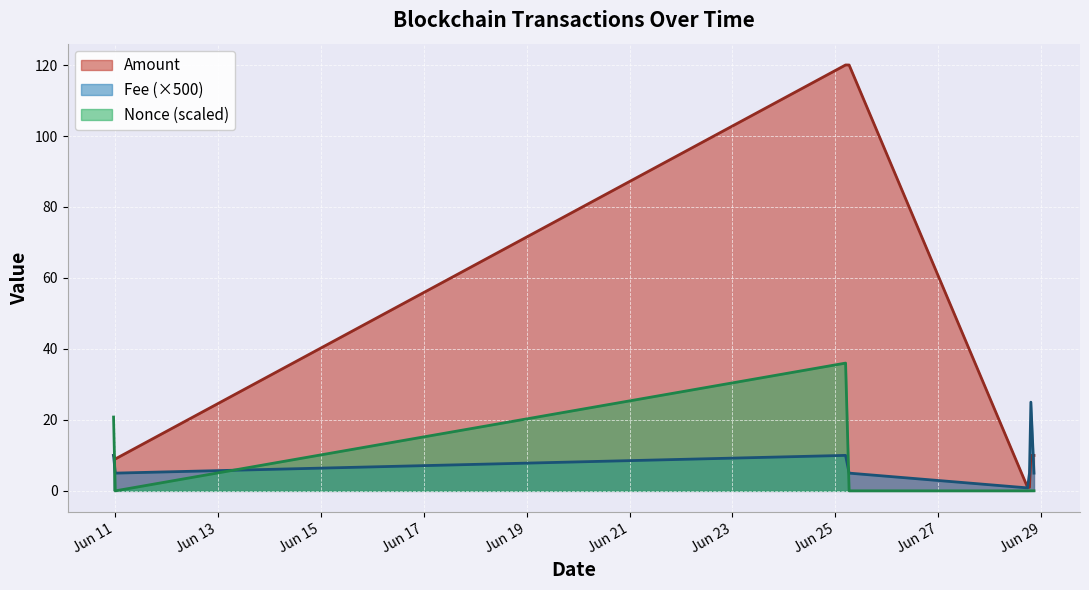

Where is the first local minimum for Amount?

2021-06-11 00:21:00